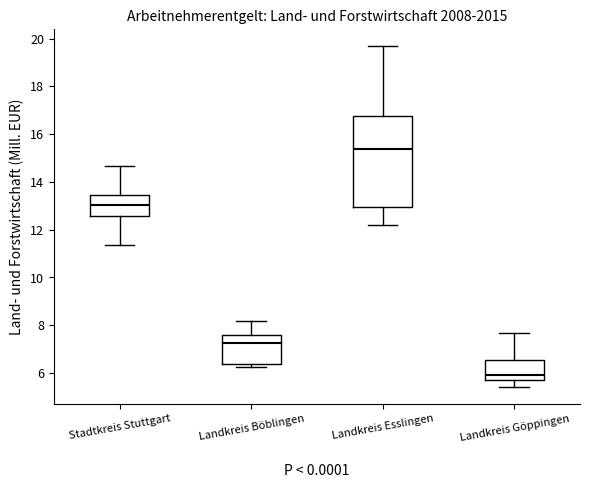

Reading left to right, read every box against the y-axis: the position of its median line, the range the box covers, and the ends of its whiskers. The values are not printed on the chart, so give them approximately, as read against the axis.

Stadtkreis Stuttgart: median 13.0, box 12.6 to 13.4, whiskers 11.4 to 14.6
Landkreis Böblingen: median 7.2, box 6.4 to 7.6, whiskers 6.2 to 8.2
Landkreis Esslingen: median 15.4, box 13.0 to 16.8, whiskers 12.2 to 19.6
Landkreis Göppingen: median 6.0, box 5.8 to 6.6, whiskers 5.4 to 7.6